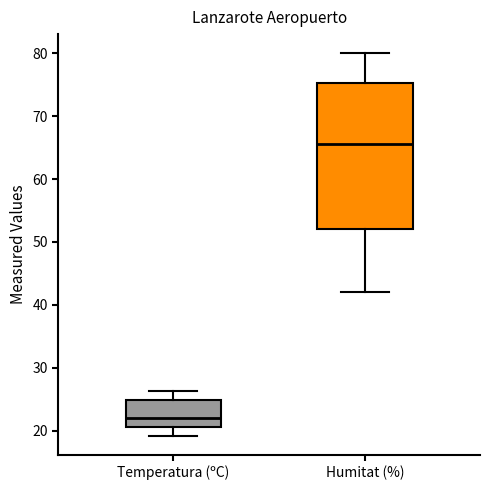

Where does the median line of the box for Temperatura (ºC) sit on the y-axis? The values are not printed on the chart, so give them approximately, as read against the axis.

22